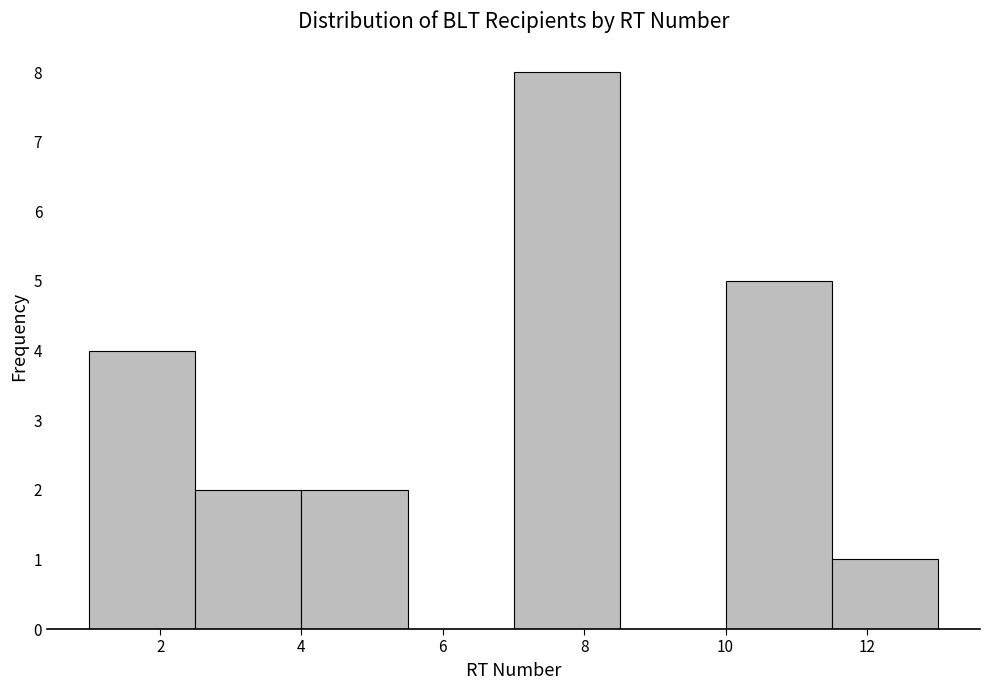

Over which range of the x-axis is the bar tallest?

7.0 to 8.5